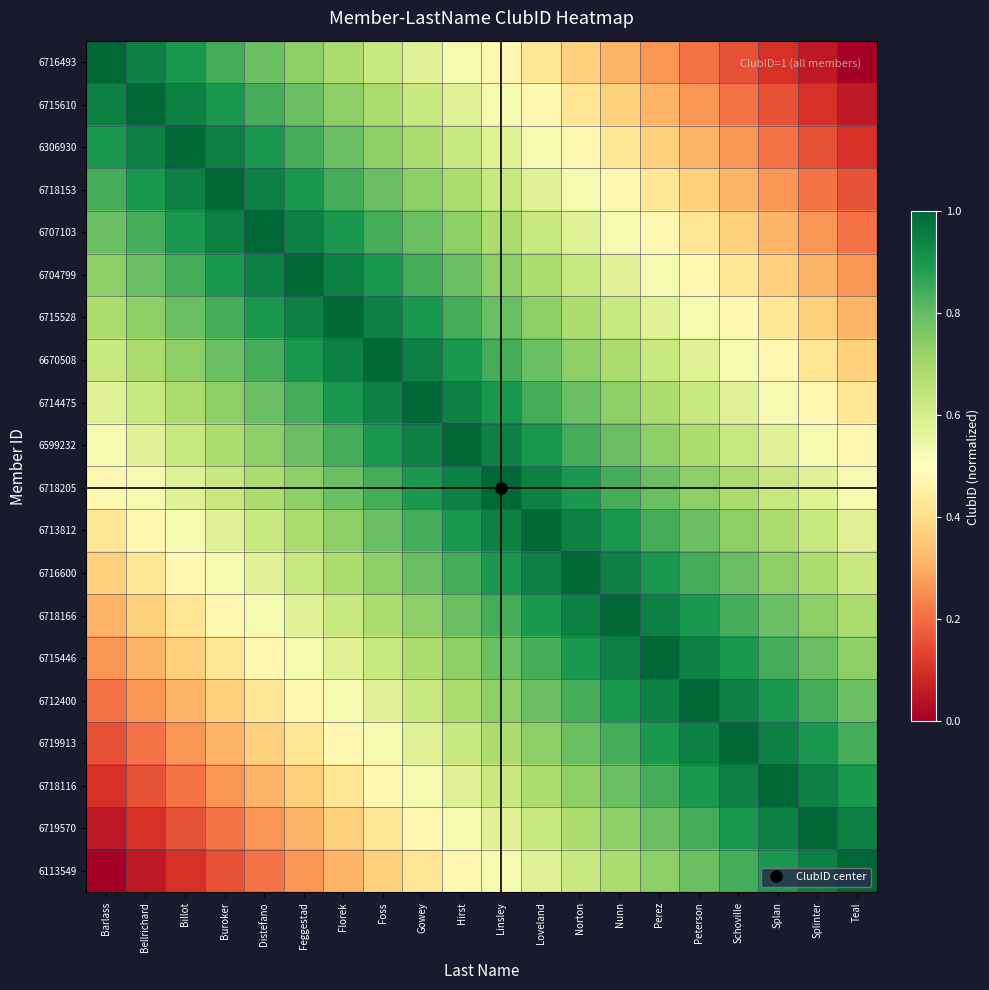

How many series are shown in this chart?

20